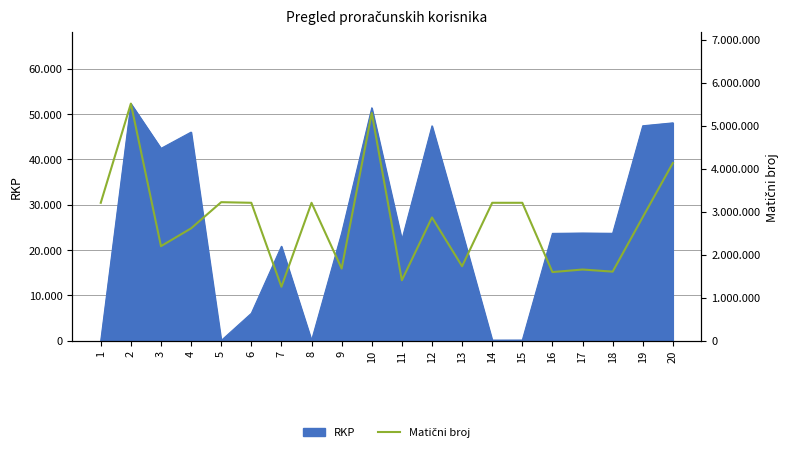

Count the number of values greater than 2872781.

9